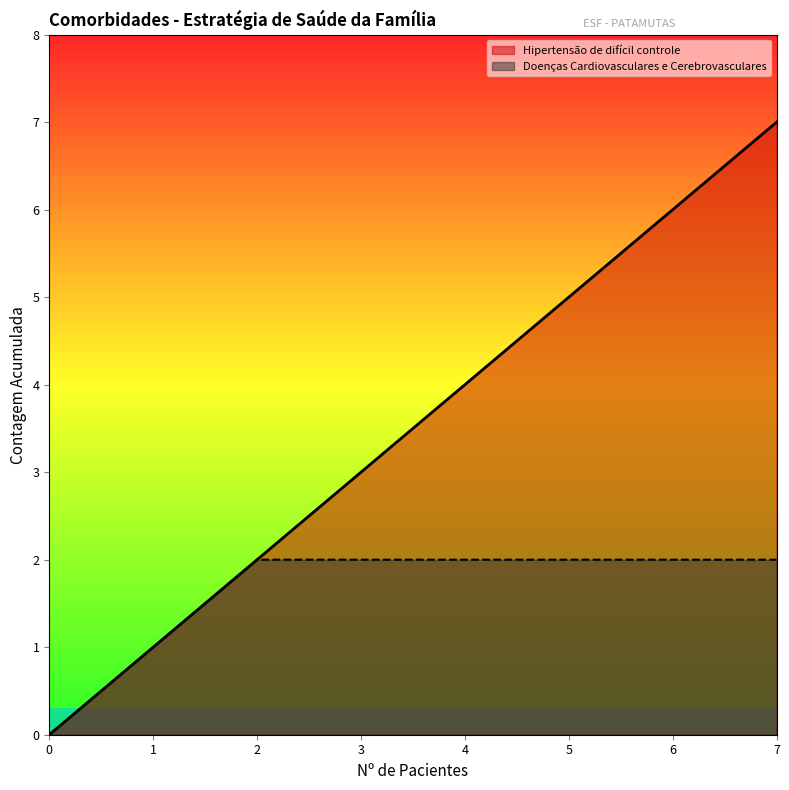

Which label corresponds to the largest value in the chart?

7